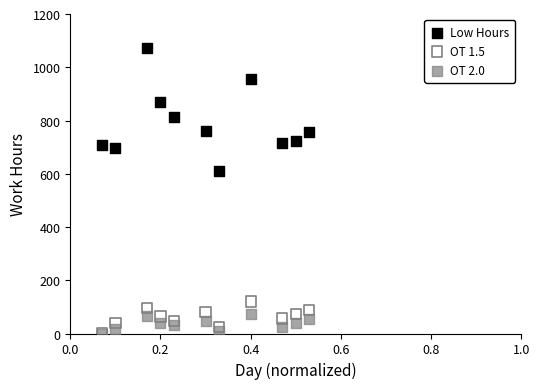

Across all series, what Y value is closest to 536?

612.0